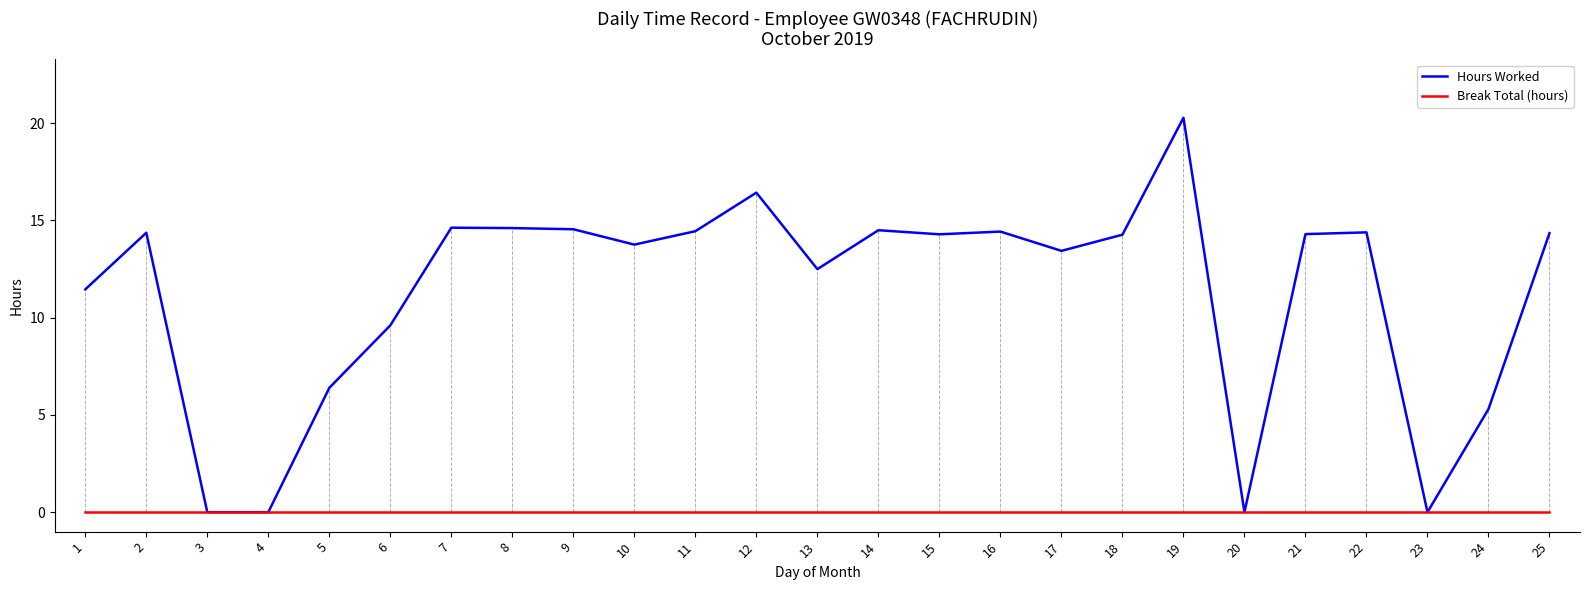

What is the maximum value shown in the chart?

20.3